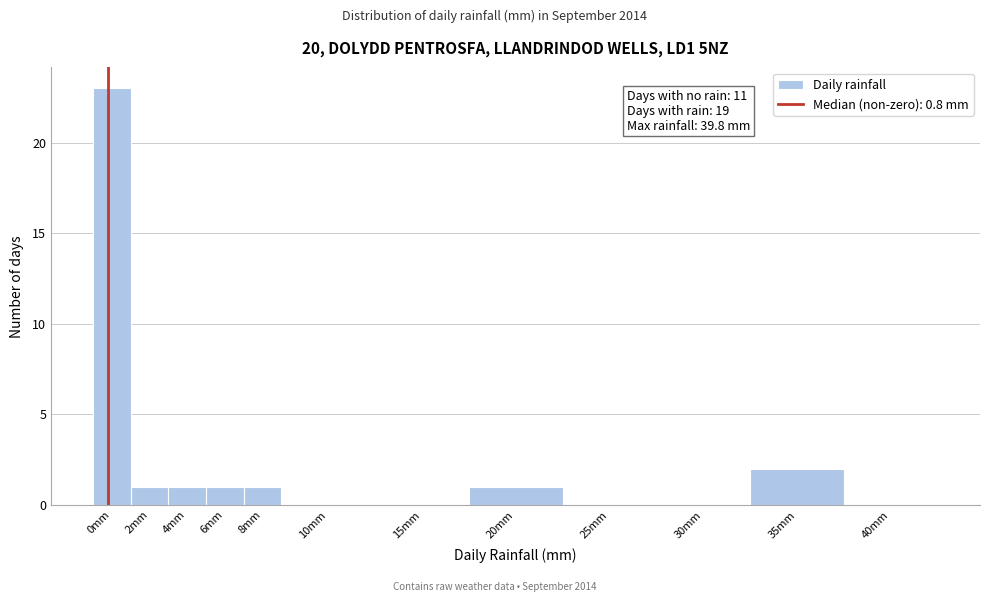

Reading left to right, transcribe all the data shown in this chart.

0mm=23	2mm=1	4mm=1	6mm=1	8mm=1	10mm=0	15mm=0	20mm=1	25mm=0	30mm=0	35mm=2	40mm=0